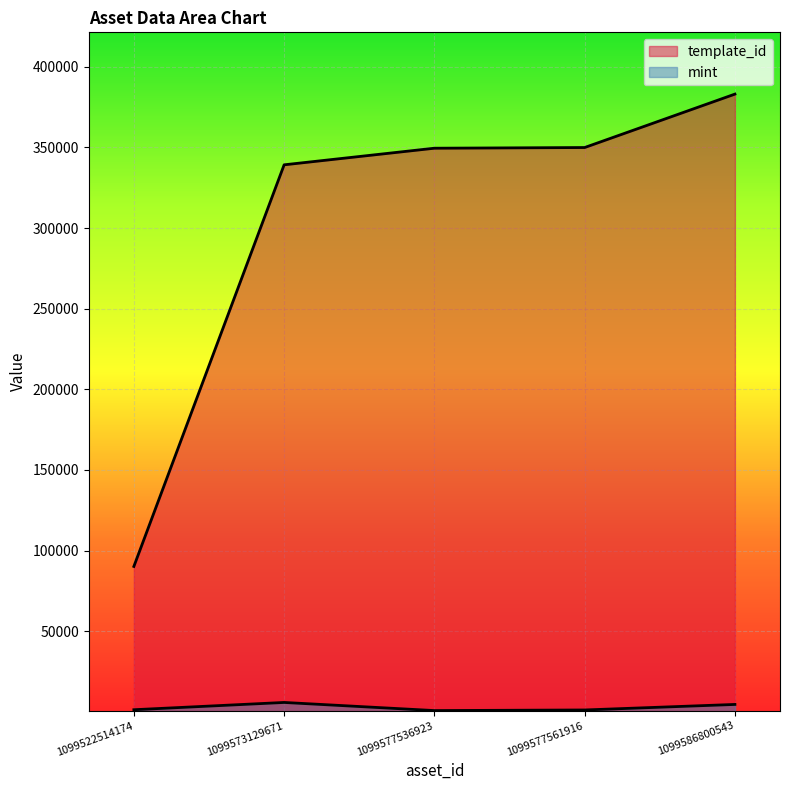

True or false: template_id and mint cross at least once.

False